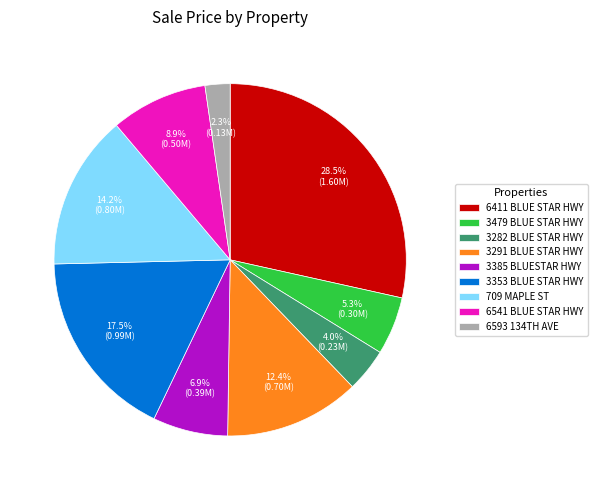

Is there a majority slice in this chart?

No